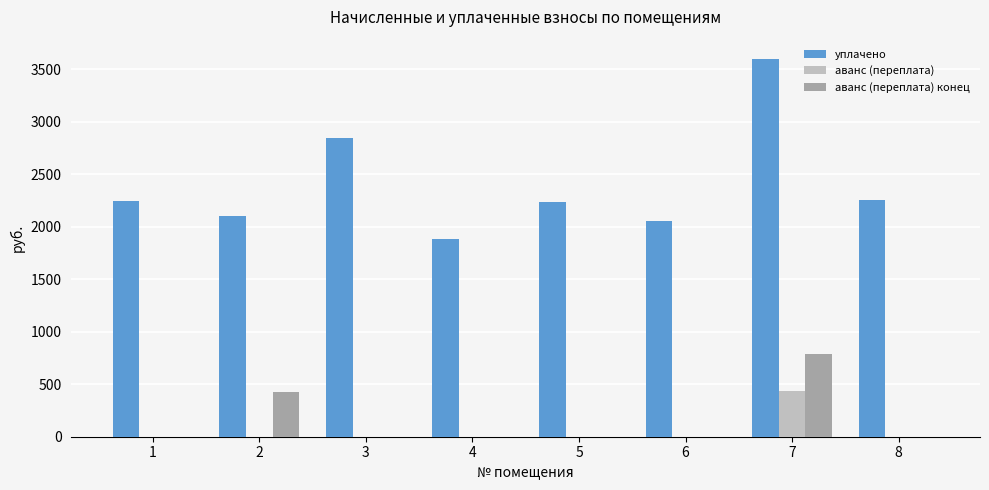

At which category is the sum across all series the highest?

7